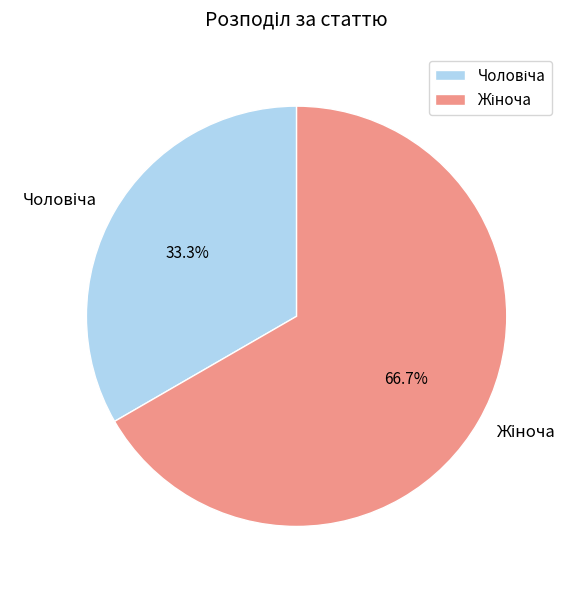

Is there any slice that represents more than half of the pie?

Yes